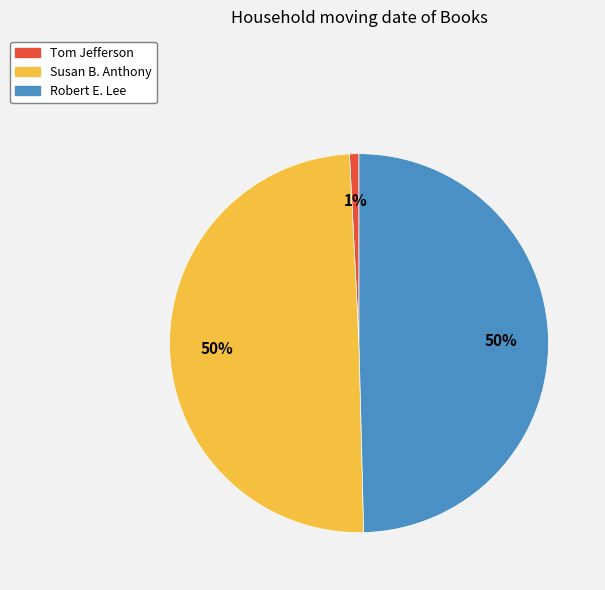

Do Tom Jefferson and Robert E. Lee together represent more than half of the pie?

Yes